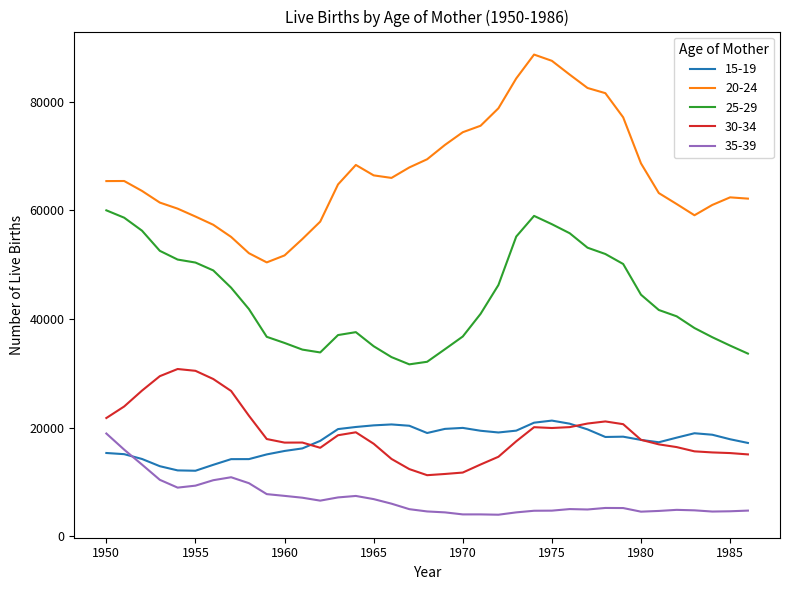

Which series has the widest spread of values?

20-24